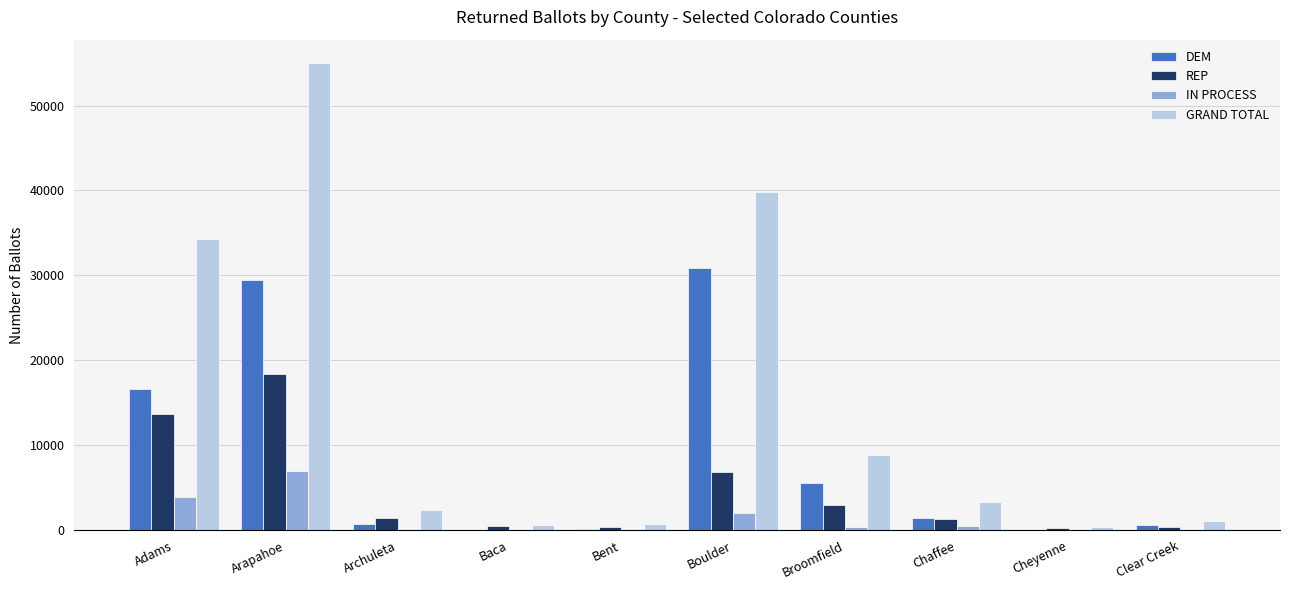

What is the difference between the GRAND TOTAL values at Chaffee and Bent?

2499